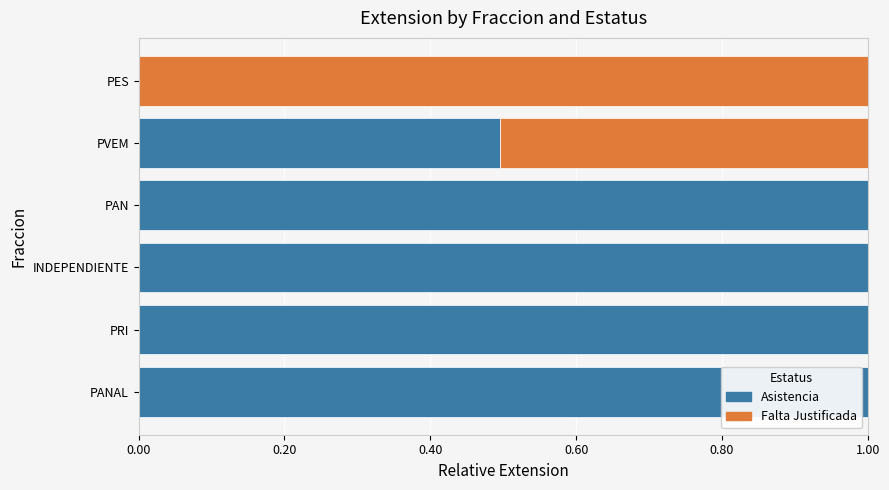

What is the total value across all series at PVEM?

1.0